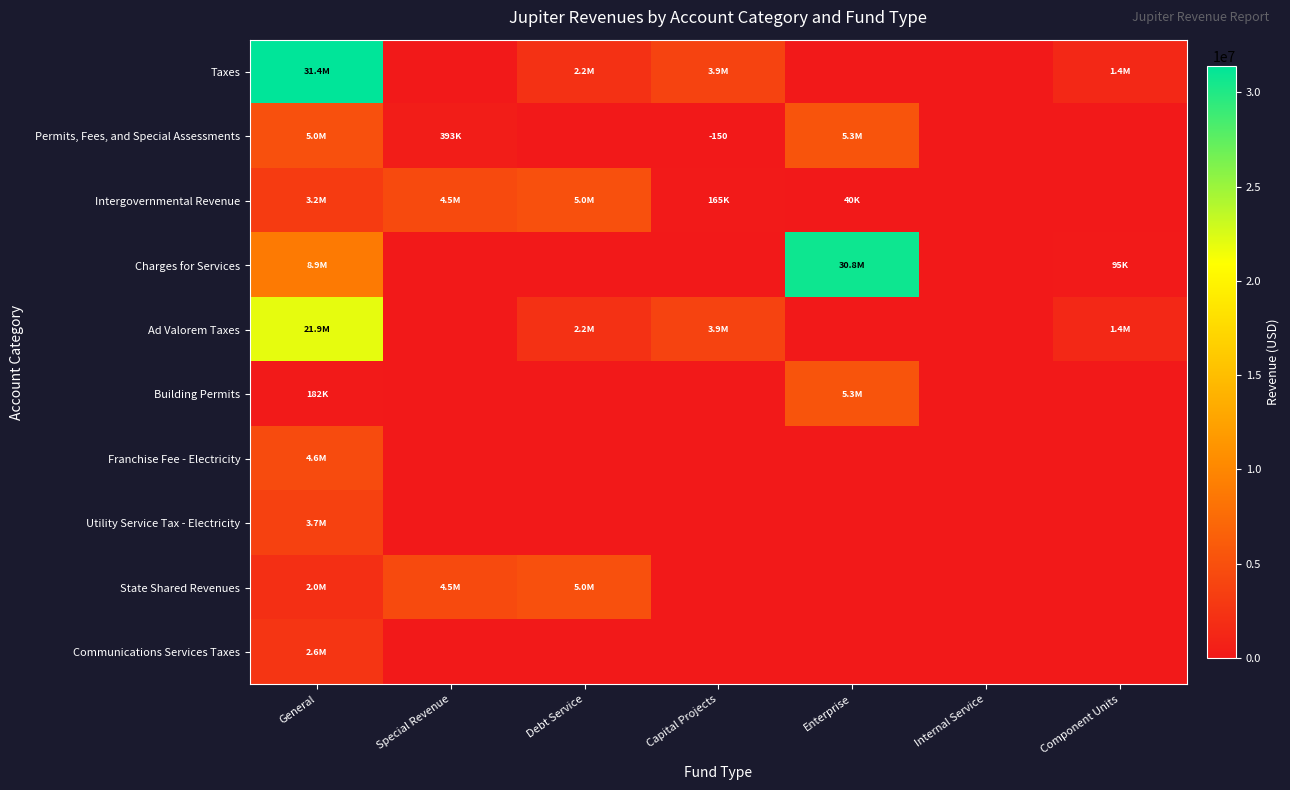

How many categories are shown in the chart?

7